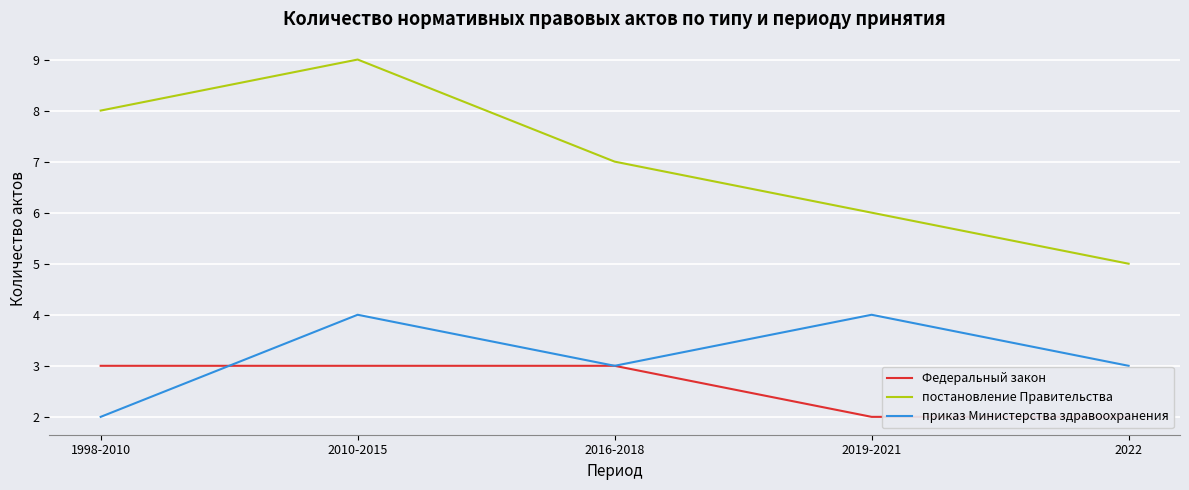

Is it true that приказ Министерства здравоохранения equals 2 at 2019-2021?

False